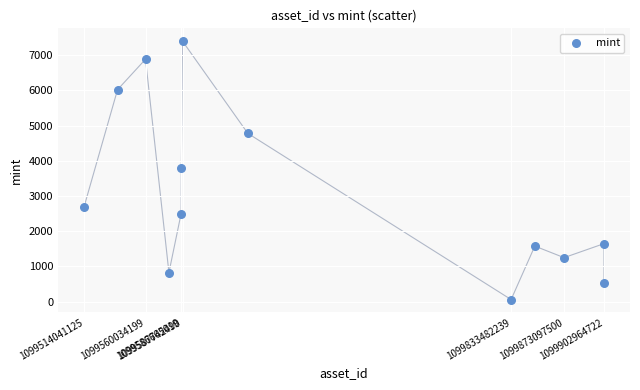

What is the range of X values (max minus min)?

388923597